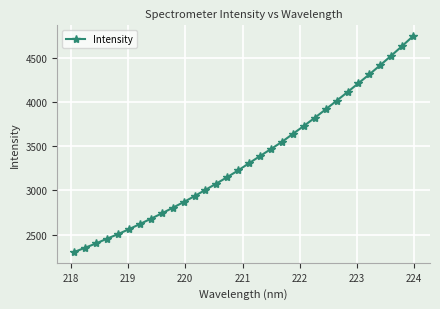

How many series are shown in this chart?

1